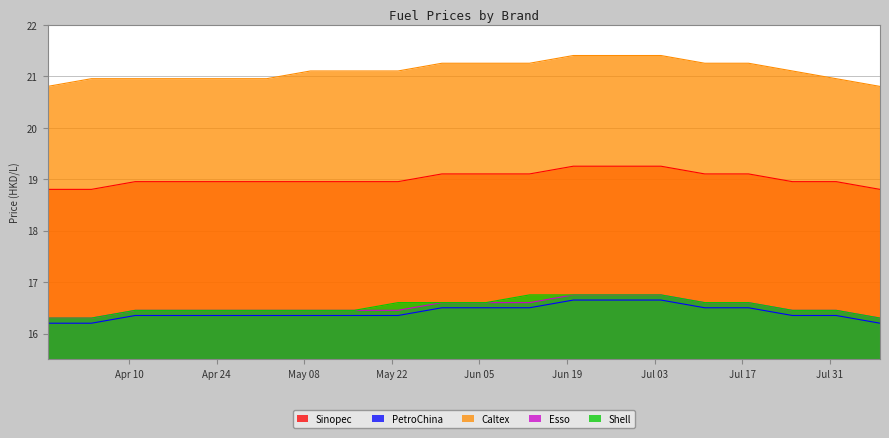

Read the Sinopec value at 2023-05-09.

18.9